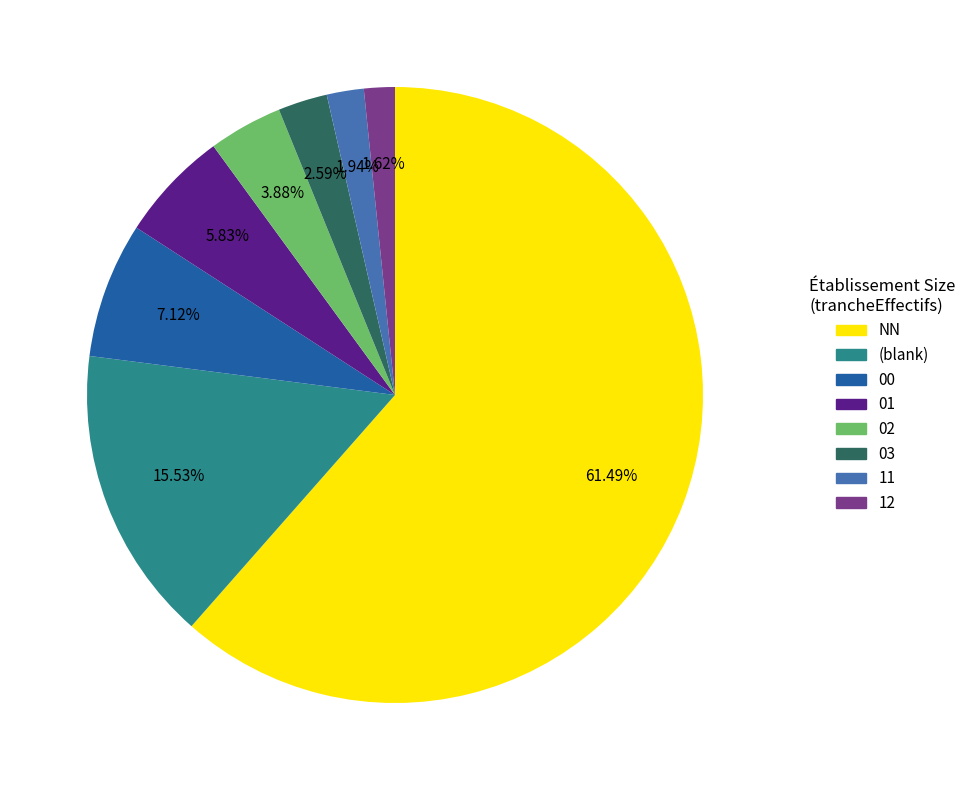

Is there any slice that represents more than half of the pie?

Yes